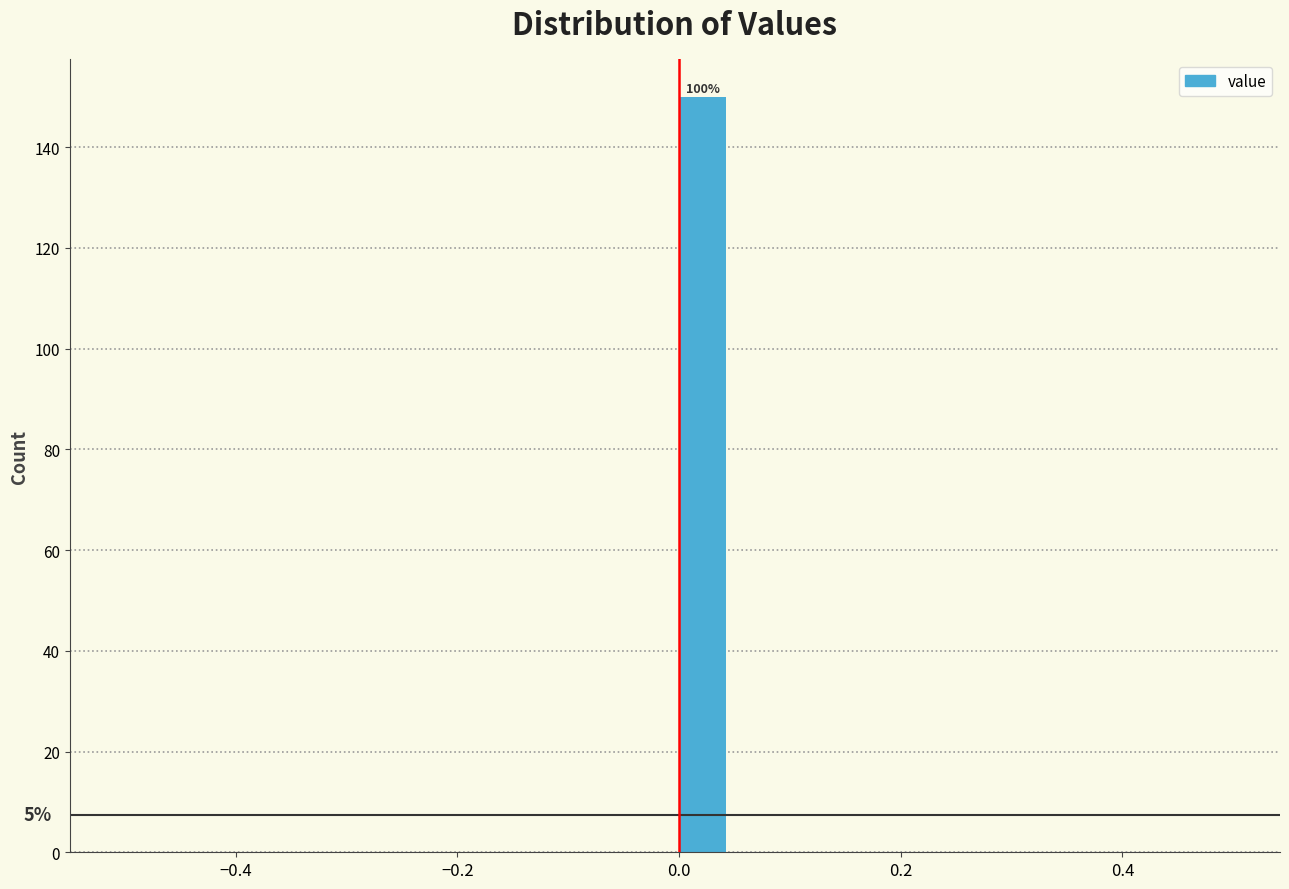

Read against the x-axis, roughly where is the centre of the tallest bar?

0.02